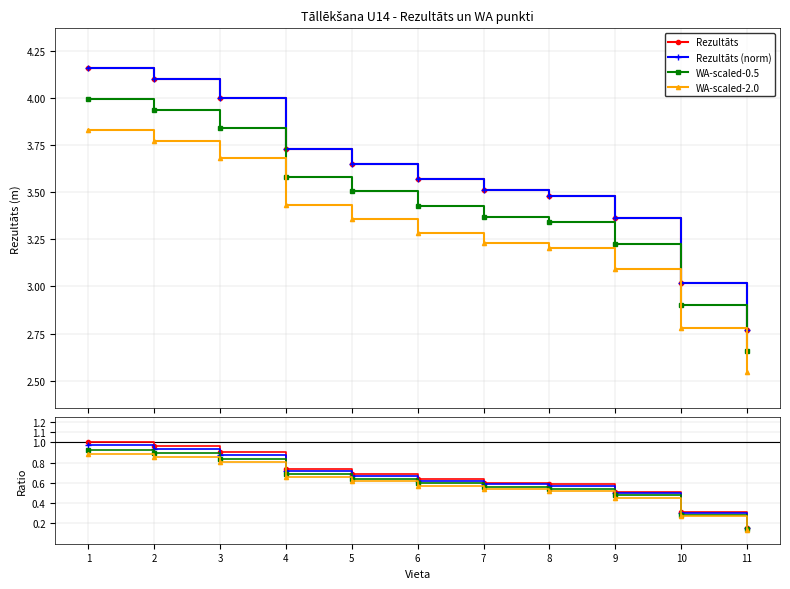

Is this an area chart (filled region under the line)?

No